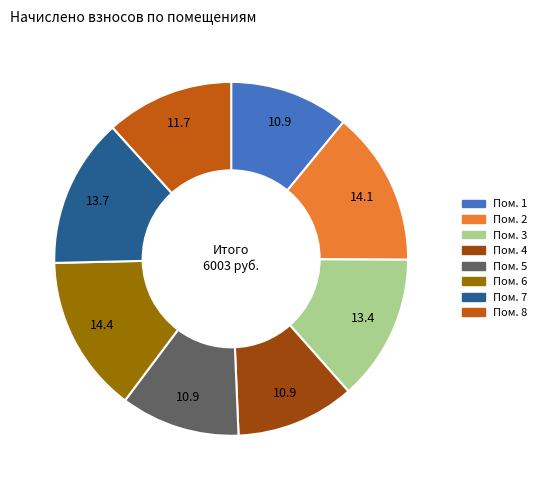

Does any single category account for the majority?

No